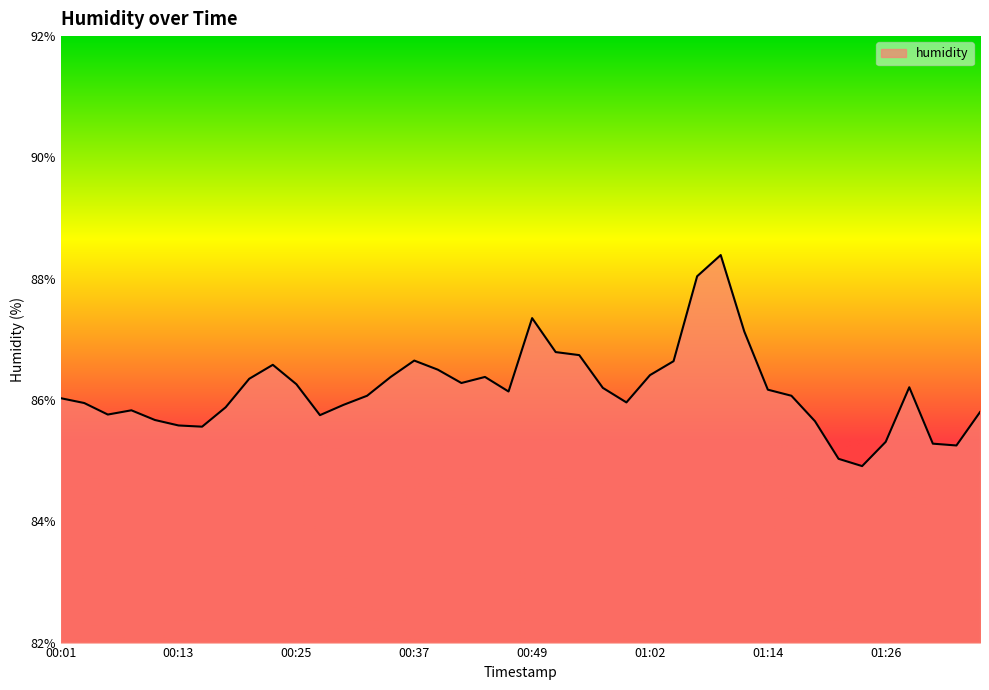

What is the minimum value shown in the chart?

84.9